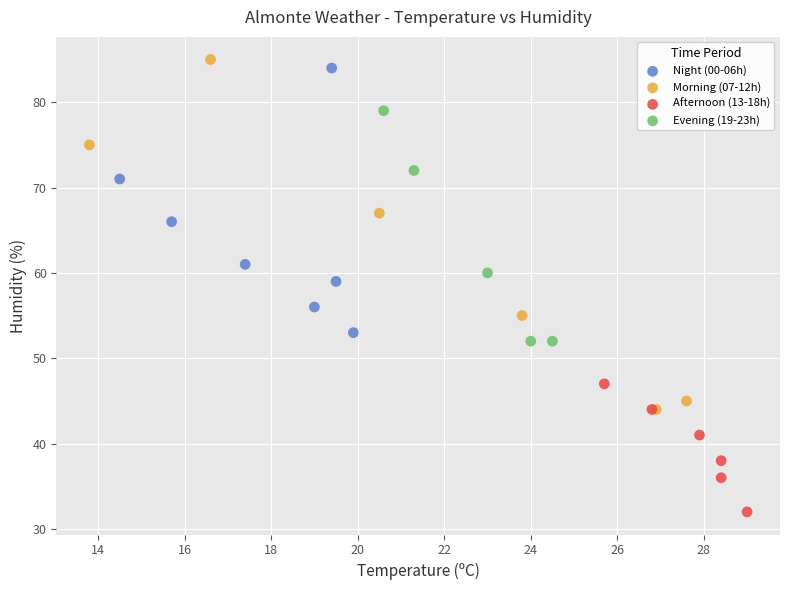

What are all the series names shown in the legend?

Night (00-06h), Morning (07-12h), Afternoon (13-18h), Evening (19-23h)